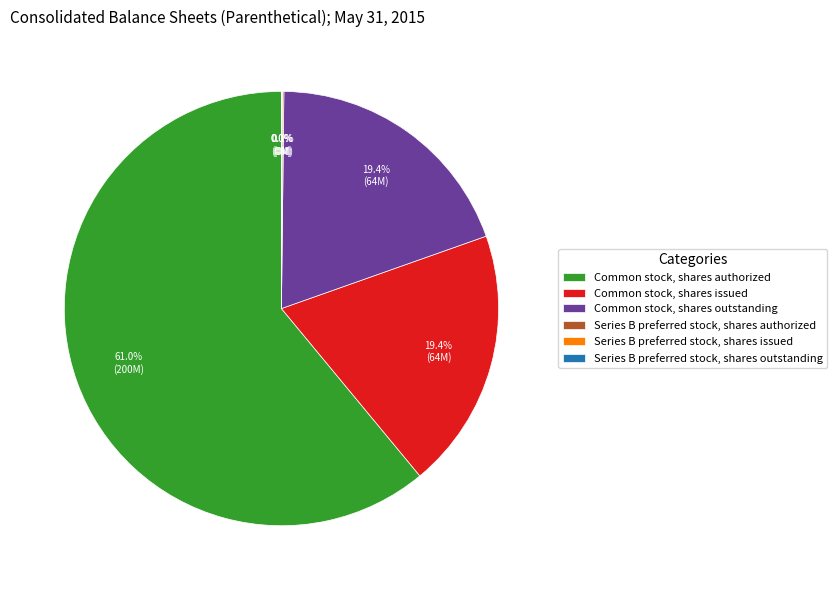

Which category has the biggest portion of the pie?

Common stock, shares authorized